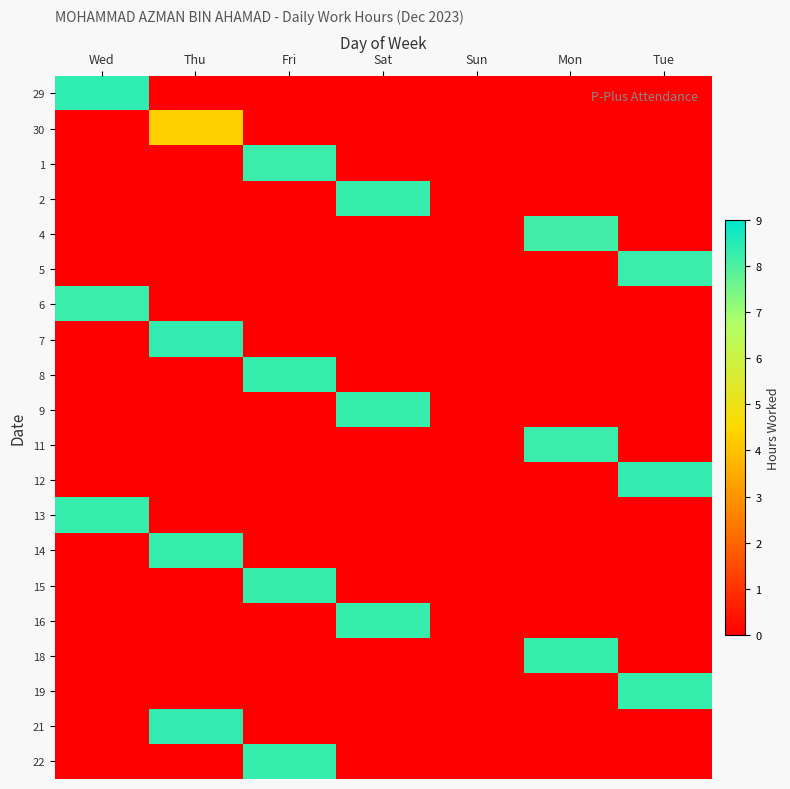

Reading right to left, transcribe all the data shown in this chart.

29: Tue=0.0	Mon=0.0	Sun=0.0	Sat=0.0	Fri=0.0	Thu=0.0	Wed=8.4
30: Tue=0.0	Mon=0.0	Sun=0.0	Sat=0.0	Fri=0.0	Thu=4.3	Wed=0.0
1: Tue=0.0	Mon=0.0	Sun=0.0	Sat=0.0	Fri=8.2	Thu=0.0	Wed=0.0
2: Tue=0.0	Mon=0.0	Sun=0.0	Sat=8.3	Fri=0.0	Thu=0.0	Wed=0.0
4: Tue=0.0	Mon=8.2	Sun=0.0	Sat=0.0	Fri=0.0	Thu=0.0	Wed=0.0
5: Tue=8.3	Mon=0.0	Sun=0.0	Sat=0.0	Fri=0.0	Thu=0.0	Wed=0.0
6: Tue=0.0	Mon=0.0	Sun=0.0	Sat=0.0	Fri=0.0	Thu=0.0	Wed=8.2
7: Tue=0.0	Mon=0.0	Sun=0.0	Sat=0.0	Fri=0.0	Thu=8.4	Wed=0.0
8: Tue=0.0	Mon=0.0	Sun=0.0	Sat=0.0	Fri=8.3	Thu=0.0	Wed=0.0
9: Tue=0.0	Mon=0.0	Sun=0.0	Sat=8.3	Fri=0.0	Thu=0.0	Wed=0.0
11: Tue=0.0	Mon=8.2	Sun=0.0	Sat=0.0	Fri=0.0	Thu=0.0	Wed=0.0
12: Tue=8.3	Mon=0.0	Sun=0.0	Sat=0.0	Fri=0.0	Thu=0.0	Wed=0.0
13: Tue=0.0	Mon=0.0	Sun=0.0	Sat=0.0	Fri=0.0	Thu=0.0	Wed=8.3
14: Tue=0.0	Mon=0.0	Sun=0.0	Sat=0.0	Fri=0.0	Thu=8.3	Wed=0.0
15: Tue=0.0	Mon=0.0	Sun=0.0	Sat=0.0	Fri=8.3	Thu=0.0	Wed=0.0
16: Tue=0.0	Mon=0.0	Sun=0.0	Sat=8.3	Fri=0.0	Thu=0.0	Wed=0.0
18: Tue=0.0	Mon=8.3	Sun=0.0	Sat=0.0	Fri=0.0	Thu=0.0	Wed=0.0
19: Tue=8.3	Mon=0.0	Sun=0.0	Sat=0.0	Fri=0.0	Thu=0.0	Wed=0.0
21: Tue=0.0	Mon=0.0	Sun=0.0	Sat=0.0	Fri=0.0	Thu=8.4	Wed=0.0
22: Tue=0.0	Mon=0.0	Sun=0.0	Sat=0.0	Fri=8.3	Thu=0.0	Wed=0.0